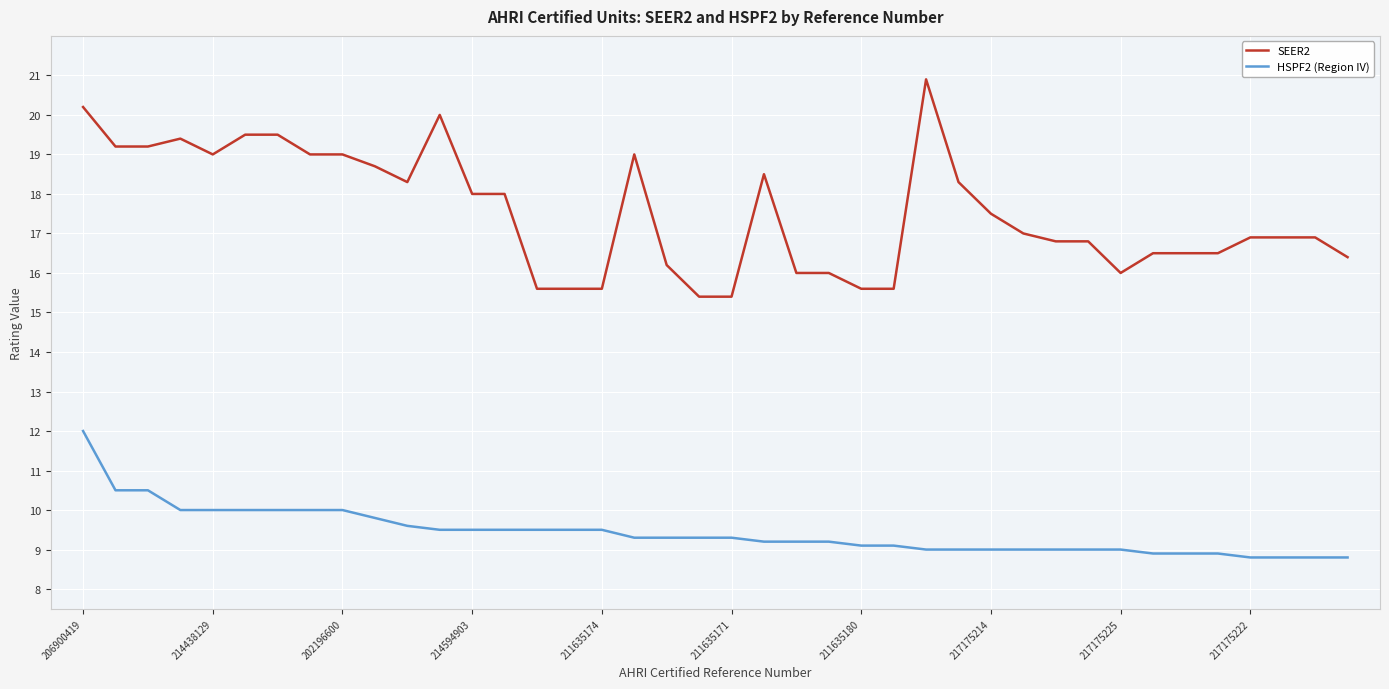

True or false: SEER2 and HSPF2 (Region IV) cross at least once.

False